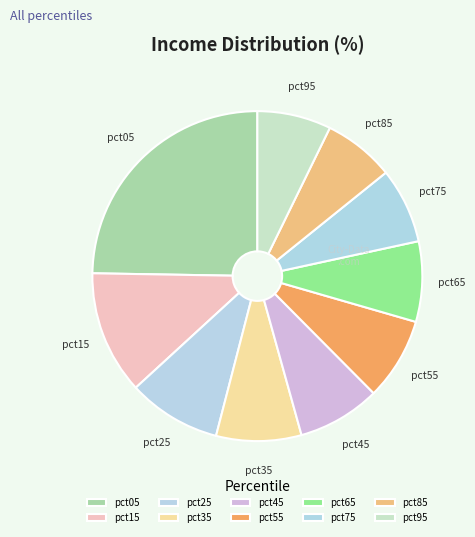

What is the ratio of the value at pct75 to the value at pct15?

0.6